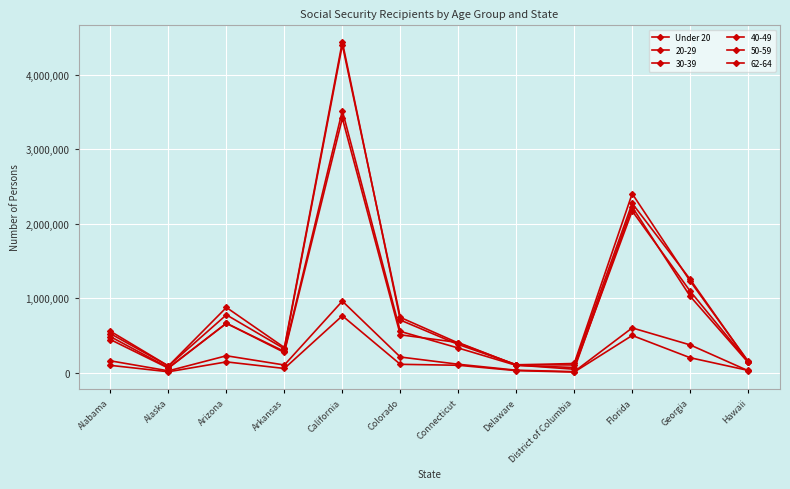

Count the number of categories in the chart.

12